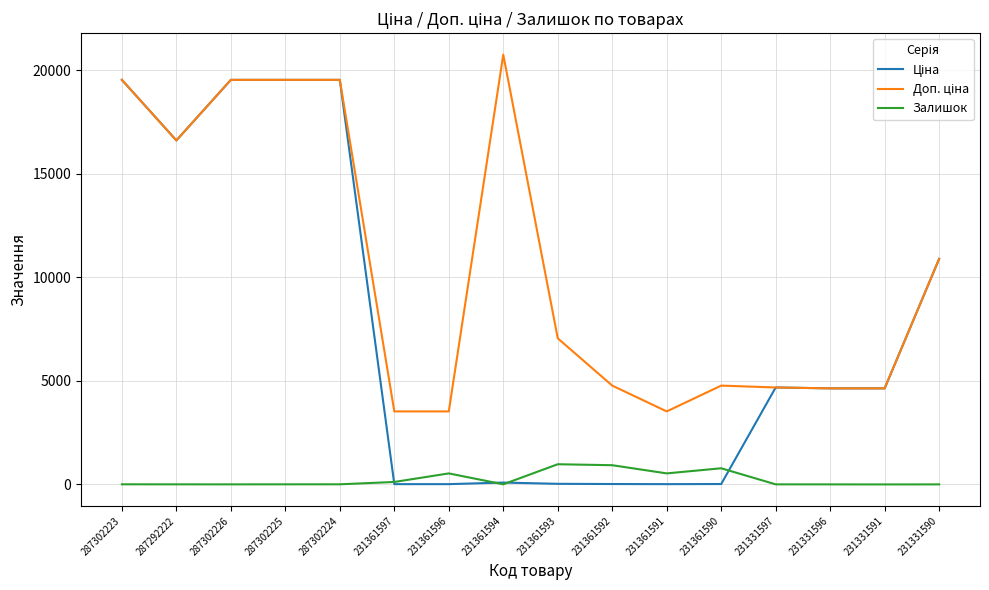

What is the maximum value for Залишок?

977.0